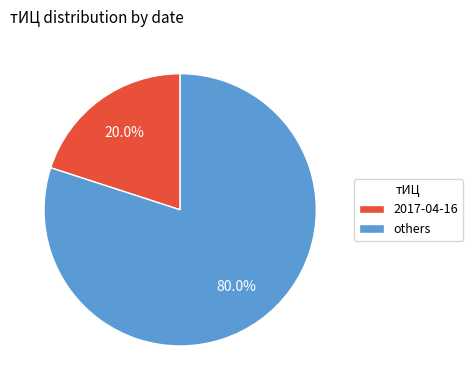

Combined, what portion of the pie is others and 2017-04-16?

100.0%